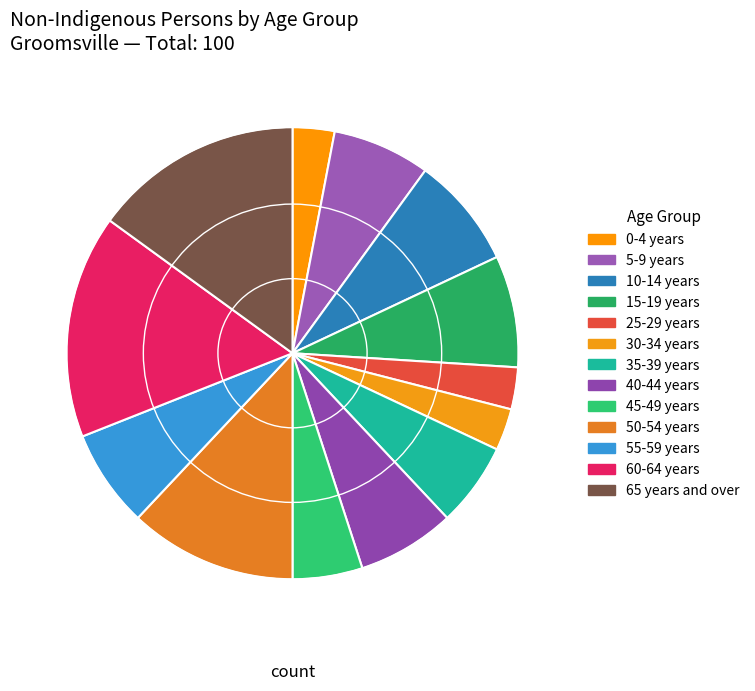

Does 35-39 years account for over 50% of the chart?

No